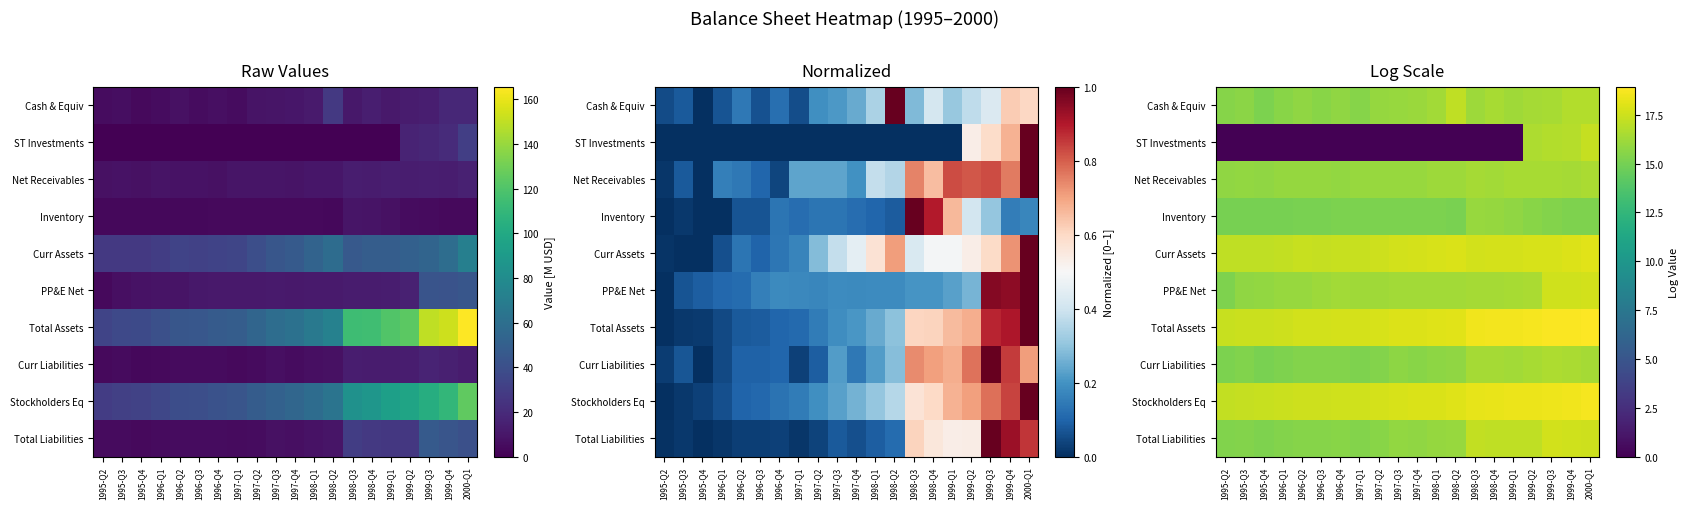

What is the difference between the maximum and second lowest values in the PP&E Net series?

1.9